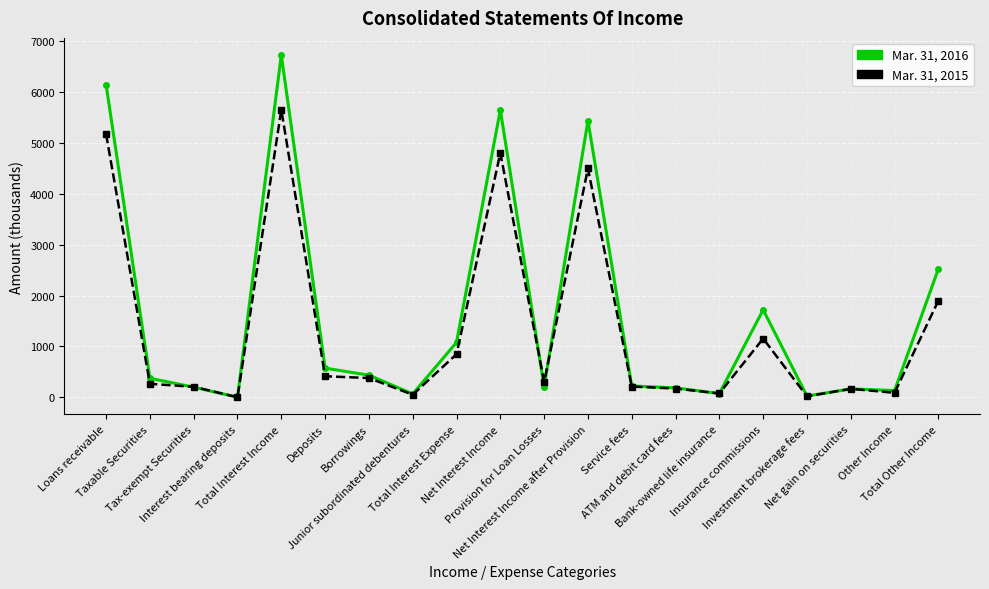

Which series has the widest spread of values?

Mar. 31, 2016